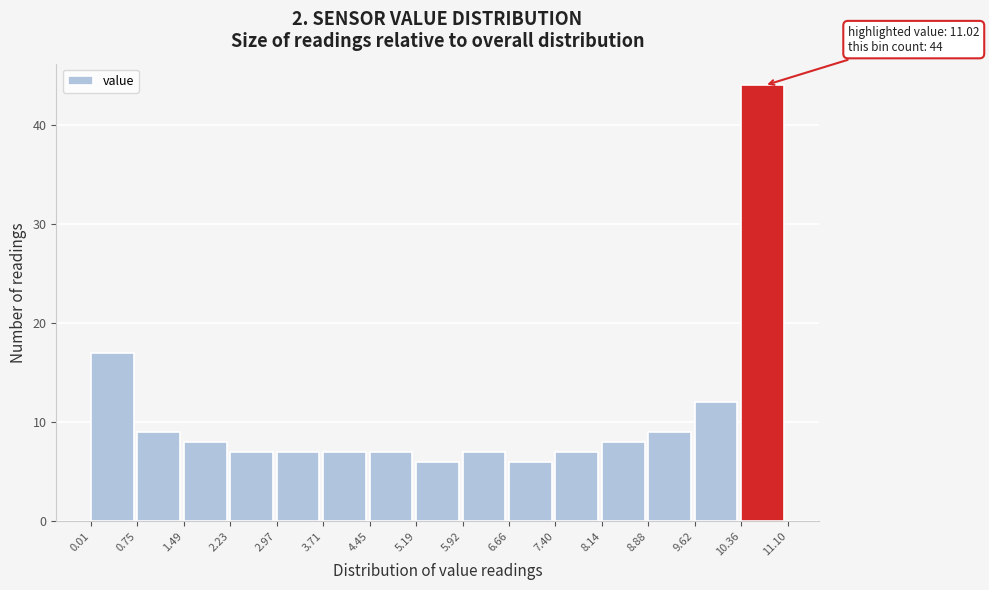

Over which range of the x-axis is the bar tallest?

10.36 to 11.10